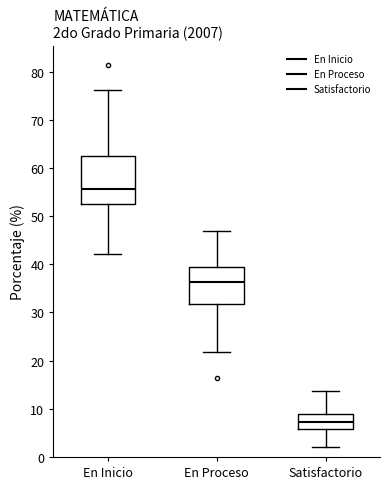

Which box has the highest median line?

En Inicio